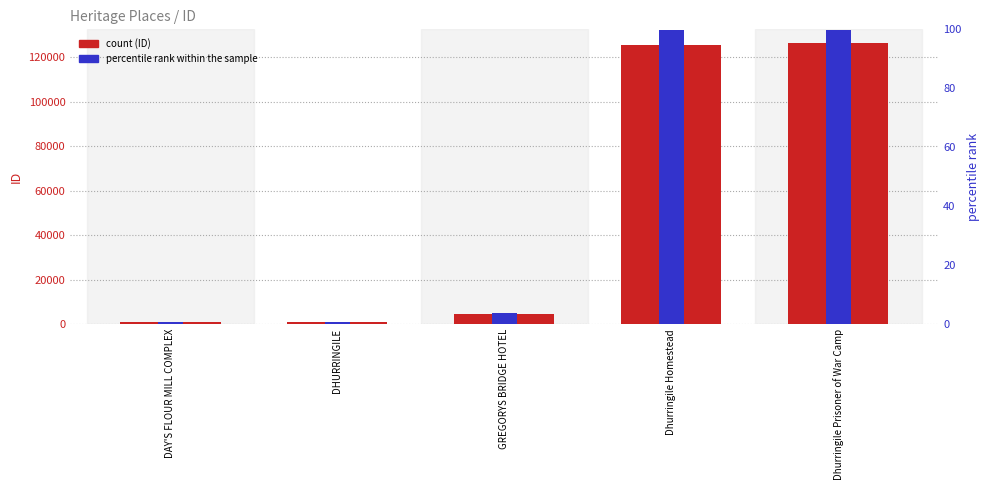

What is the highest value of the ID (count) series?

126155.0